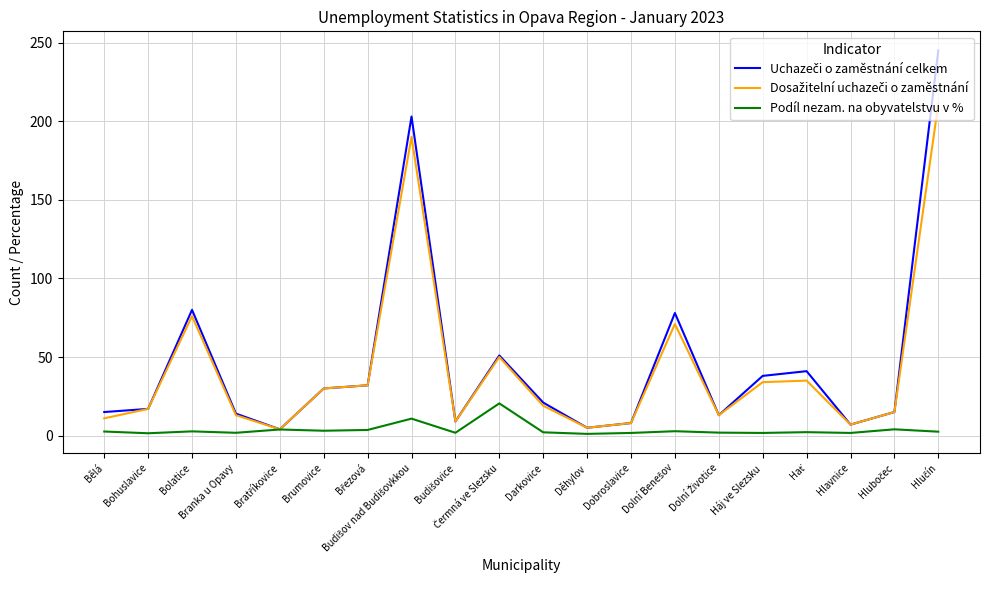

What is the greatest value displayed?

245.0